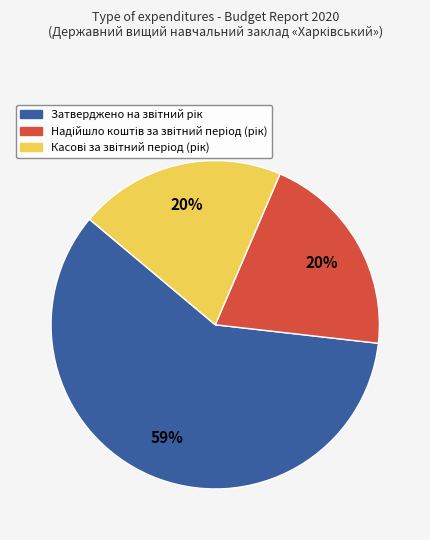

To the nearest percent, what is the difference between the largest and smallest slice percentages?

39%